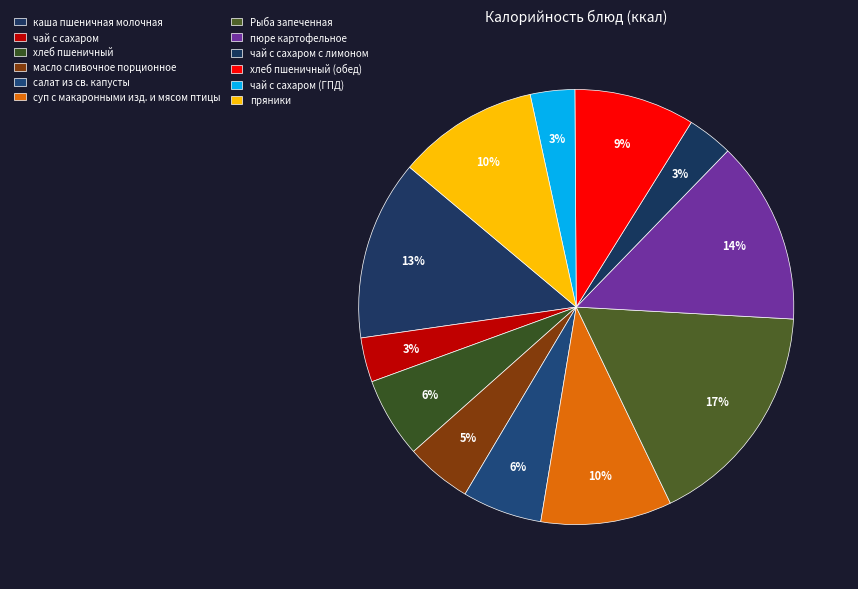

To the nearest percent, what is the average slice percentage?

8%